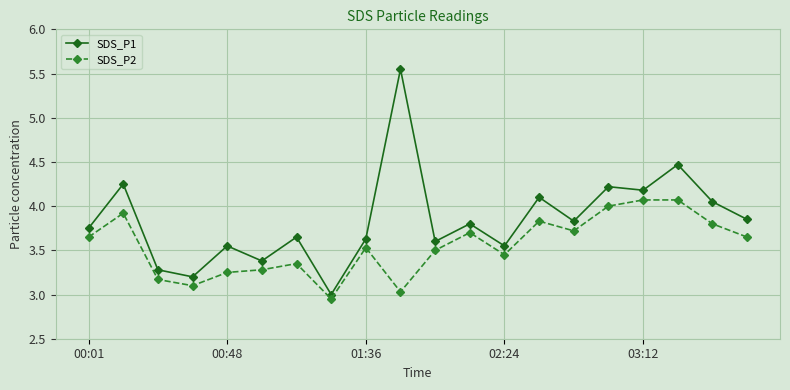

What is the sum of all SDS_P2 values?

71.0